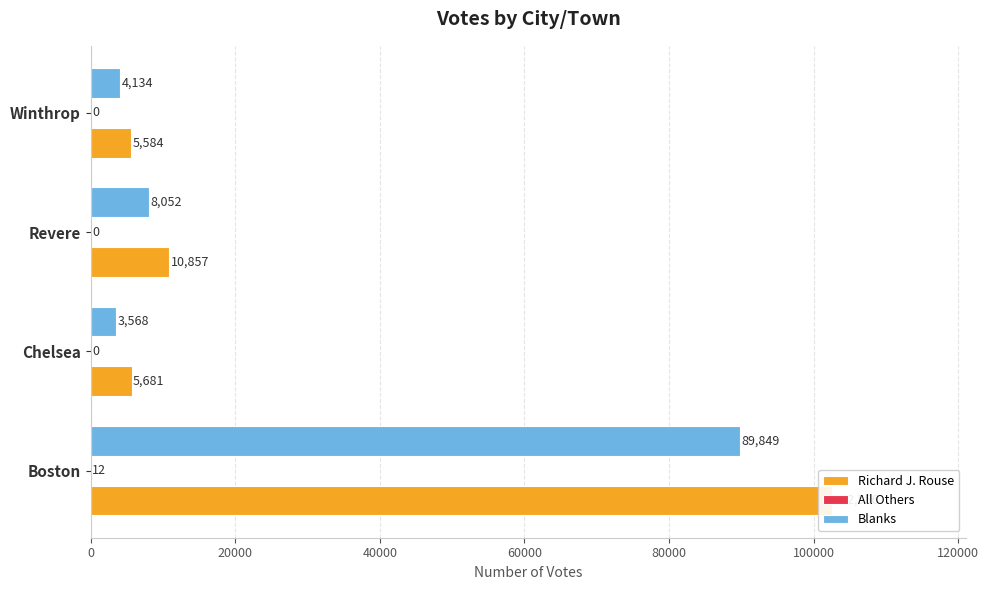

What is the maximum value for Richard J. Rouse?

102556